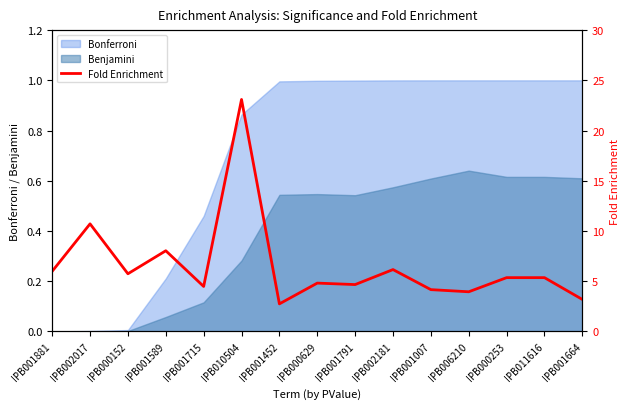

At which label is the value closest to 12?

IPB002017